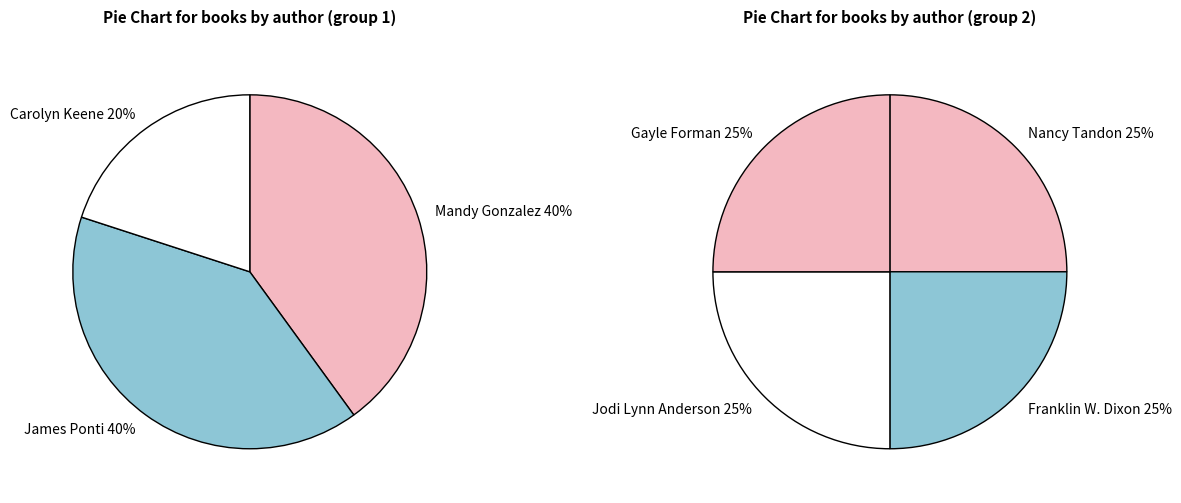

Which has a higher value, Gayle Forman or Franklin W. Dixon?

Gayle Forman